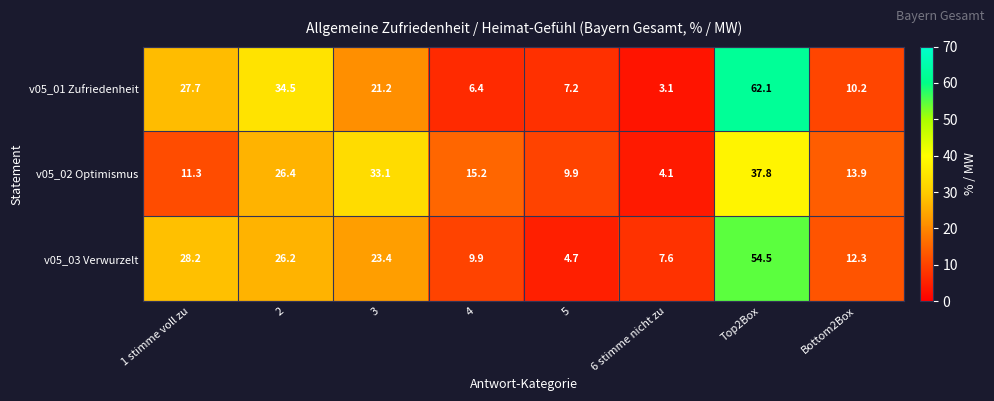

At which label does v05_03 Verwurzelt first exceed 23?

1 stimme voll zu